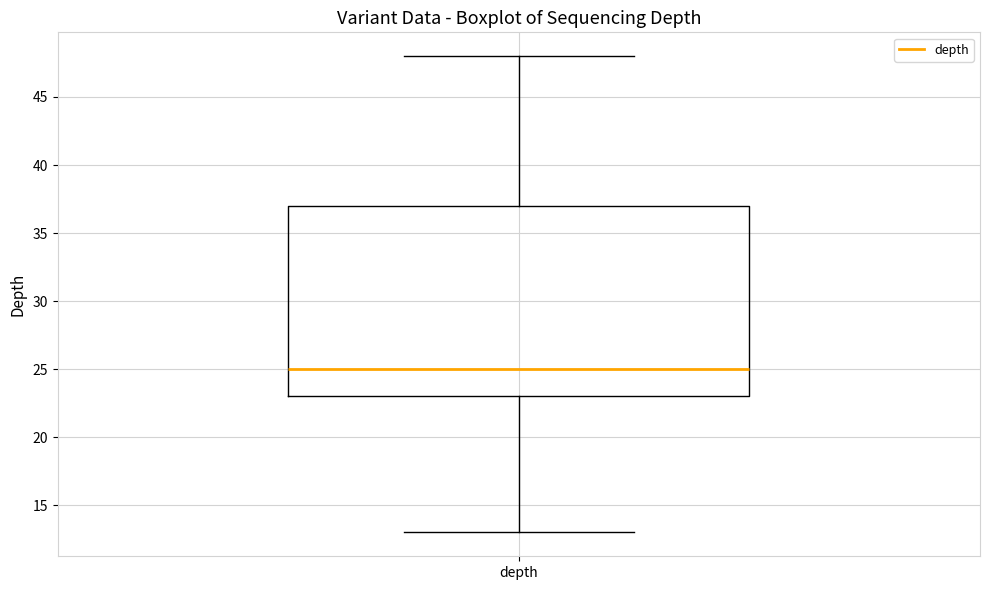

Read this box plot against the y-axis: the position of the median line, the range covered by the box, and the ends of both whiskers. The values are not printed on the chart, so give them approximately, as read against the axis.

median 25, box 23 to 37, whiskers 13 to 48